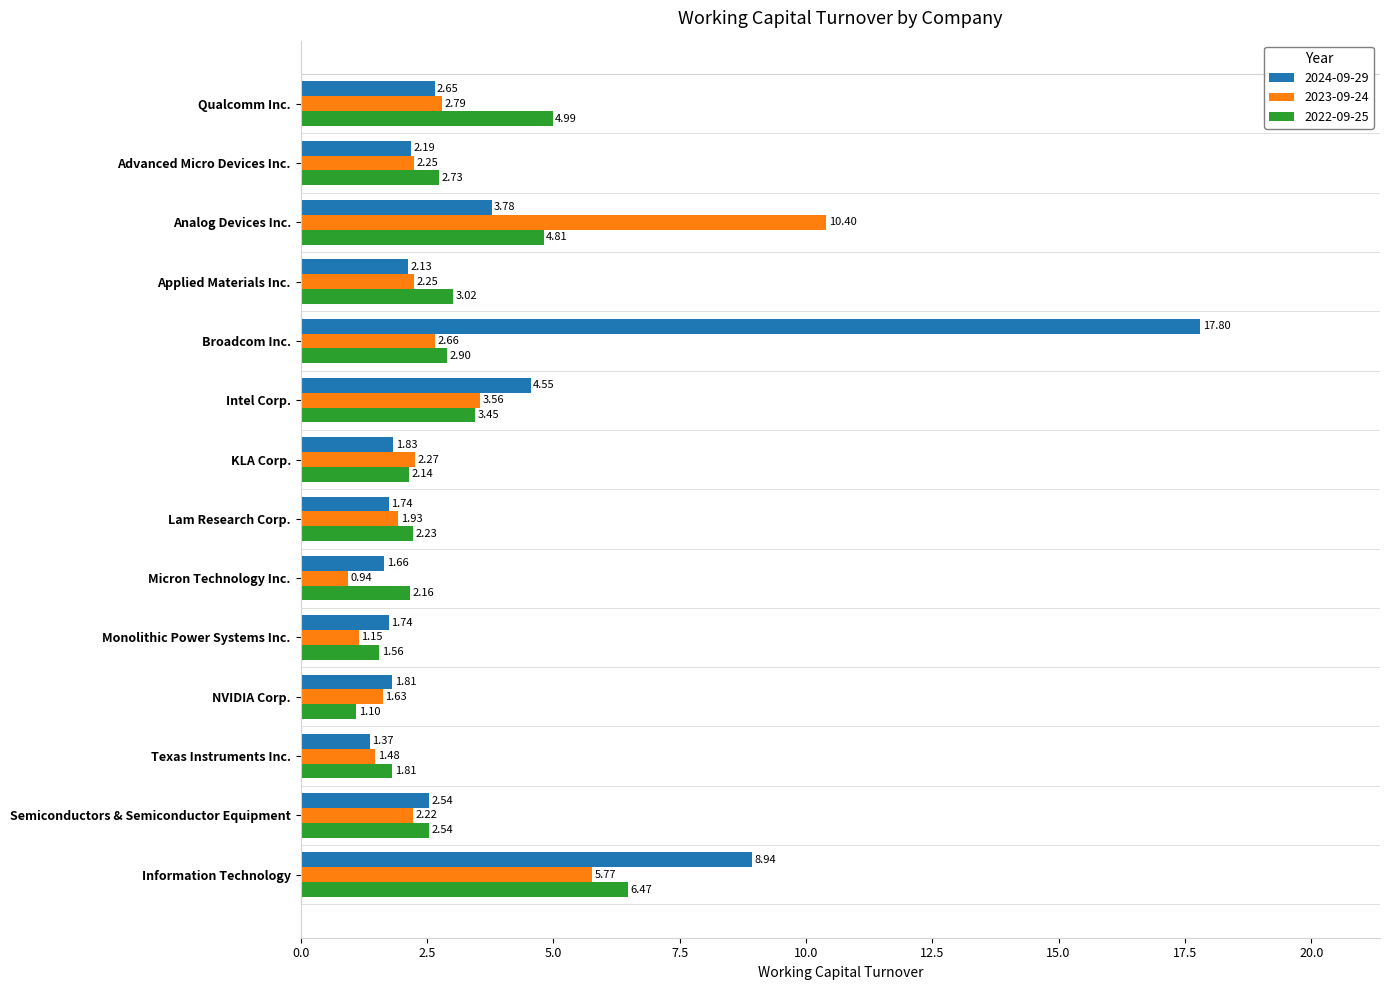

What is the greatest value displayed?

17.8